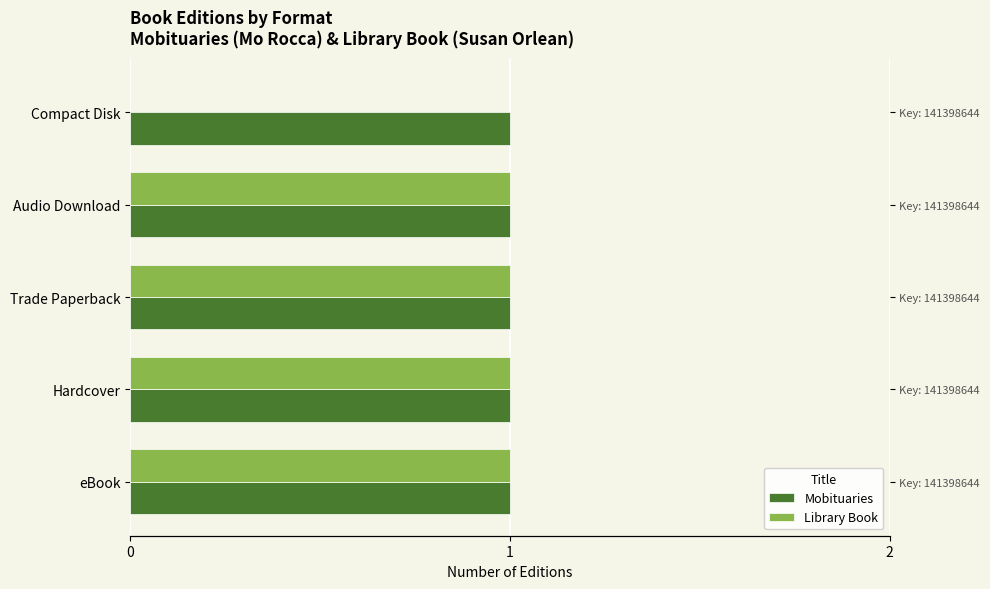

Which has a higher value, 2 or 1?

2